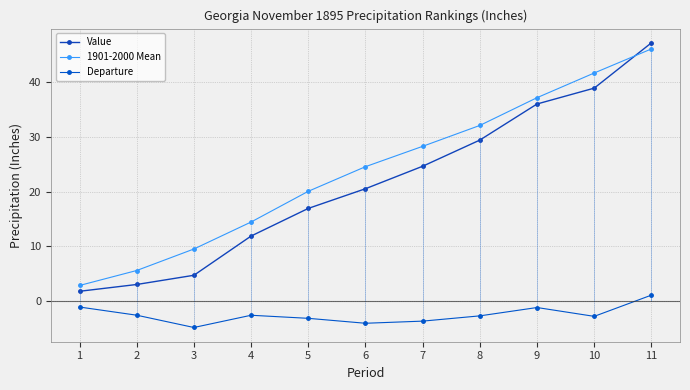

What is the sum of all 1901-2000 Mean values?

262.0